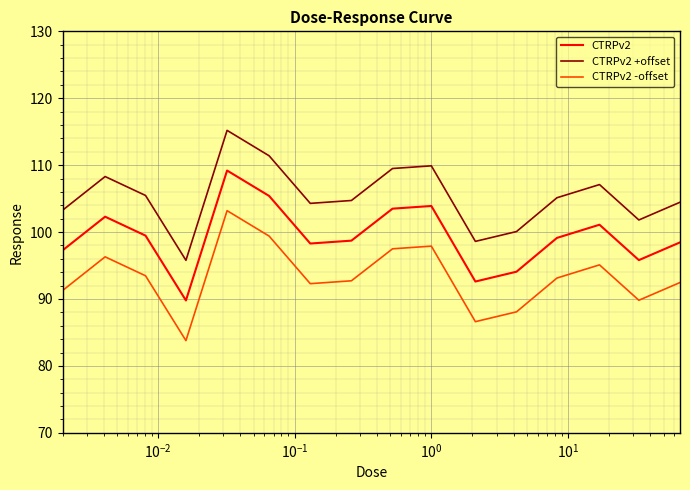

Rank the series by their maximum value, from highest to lowest.

CTRPv2 +offset, CTRPv2, CTRPv2 -offset